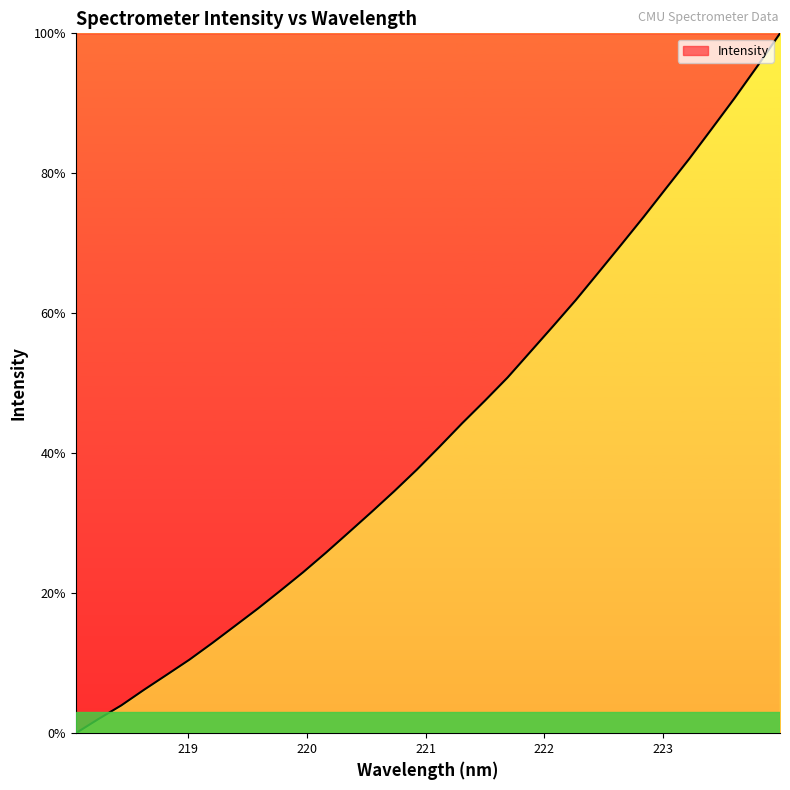

What is the difference between the maximum and minimum values?

100.0